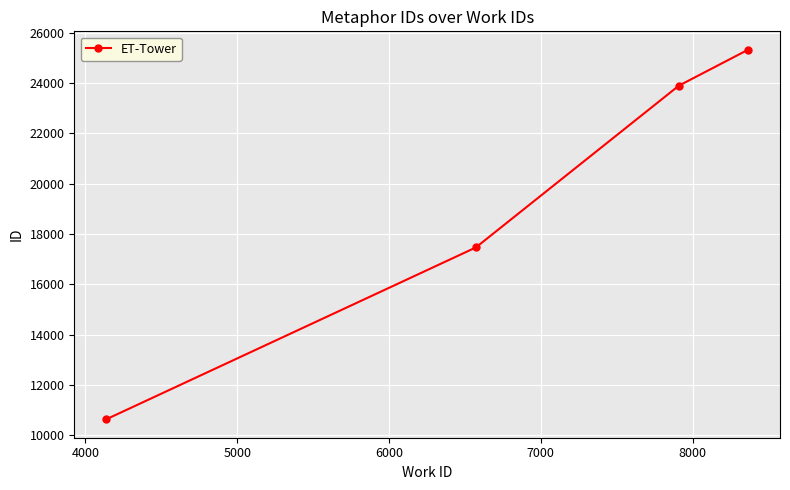

What is the difference between the maximum and second lowest values?

7856